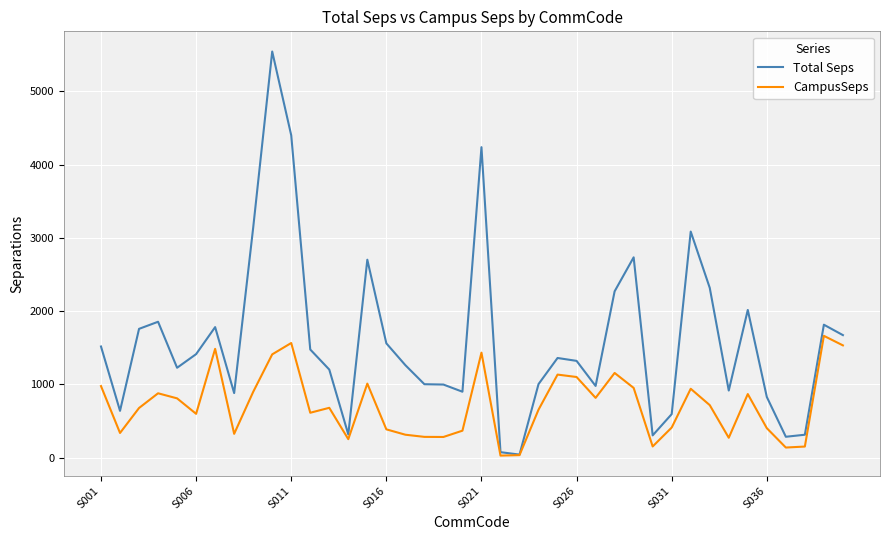

Which series has the largest range (max minus min)?

Total Seps